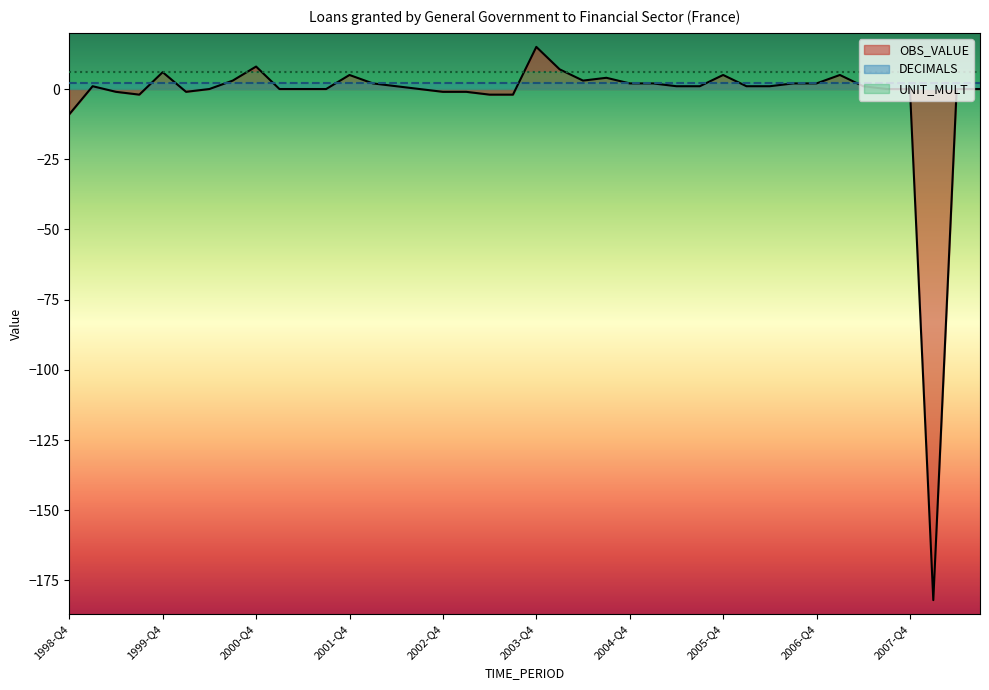

How many data points in OBS_VALUE are above 1?

15